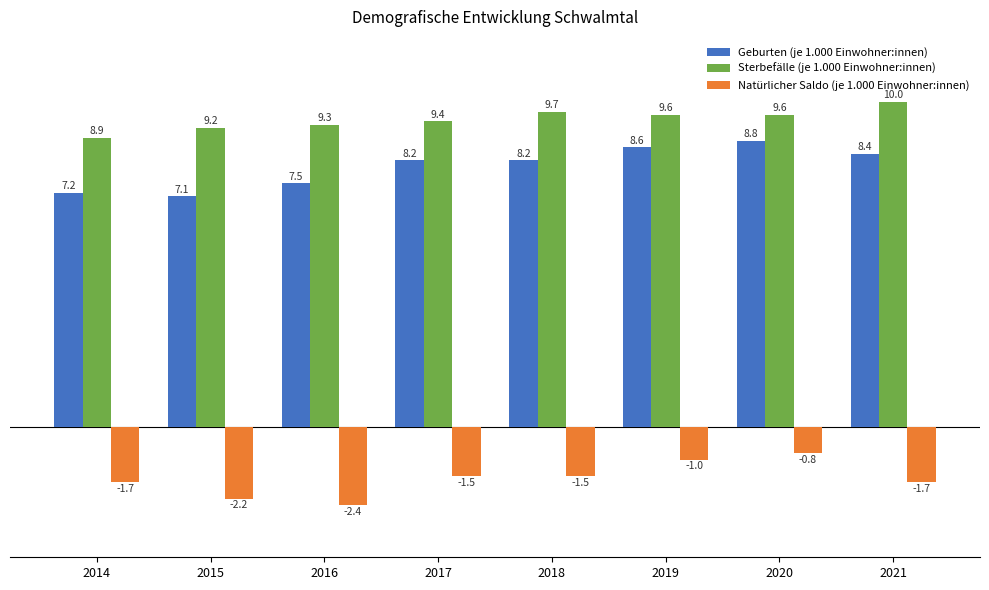

How many bars are there in each group?

3